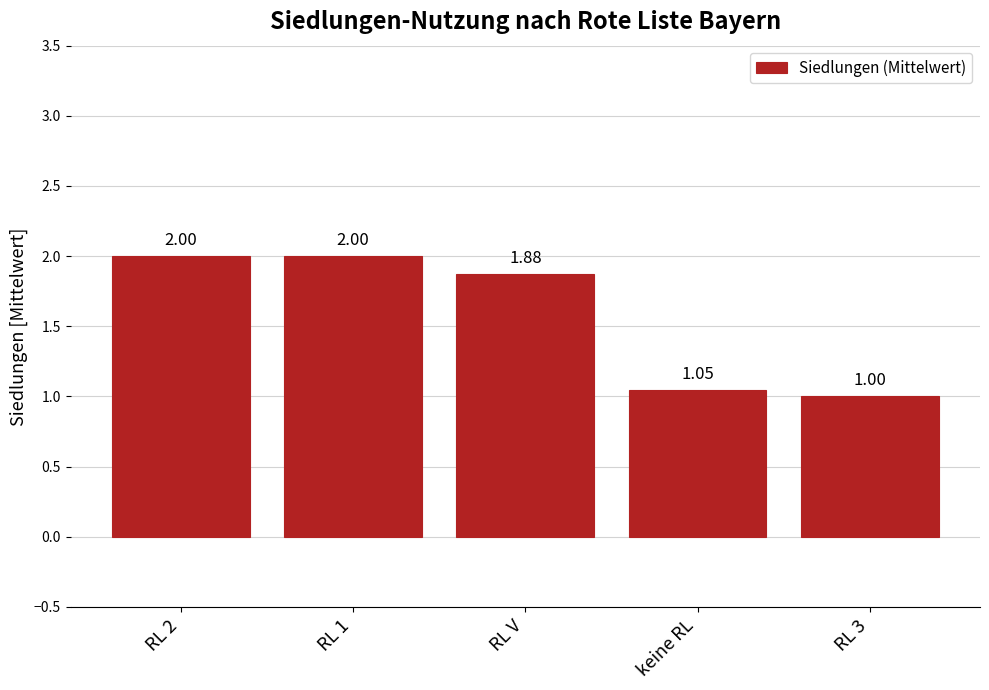

What position from the right is RL 1?

4